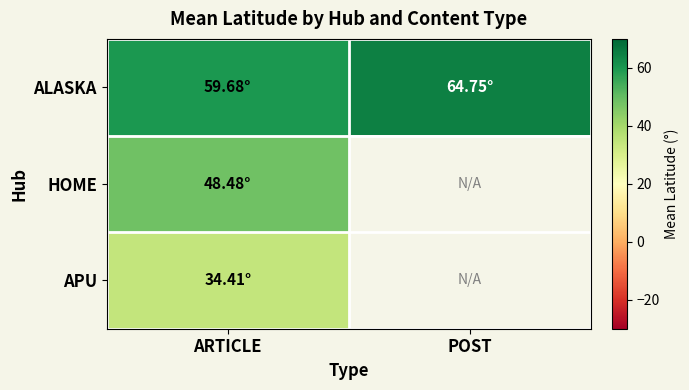

The ALASKA series shows 64.7 at POST. True or false?

True